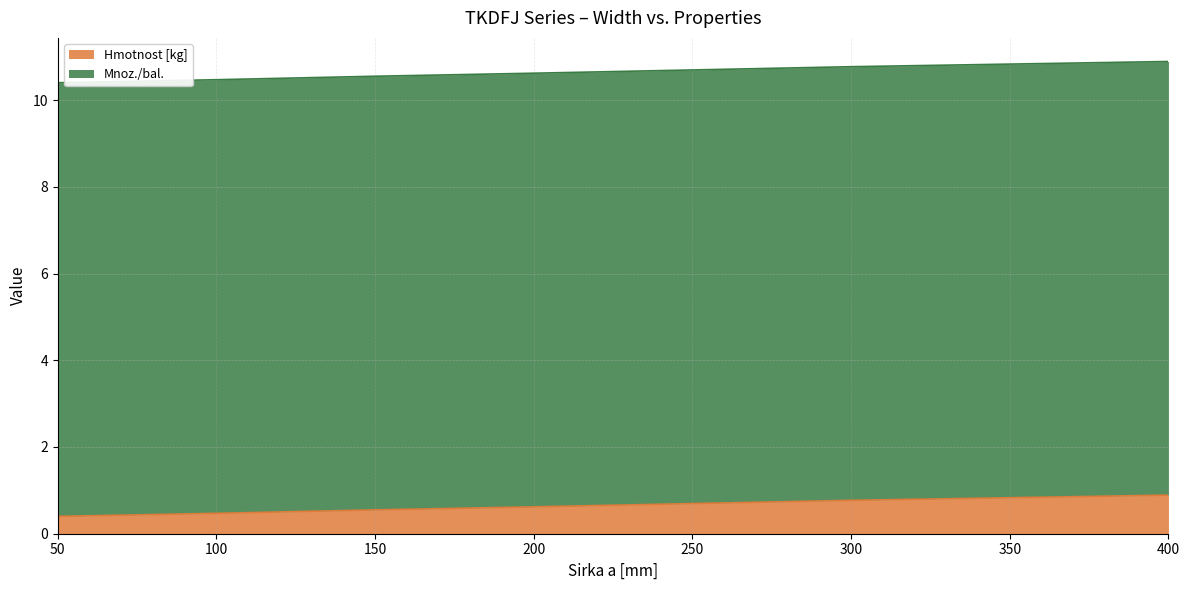

What is the difference between the values at 300 and 50?

0.4